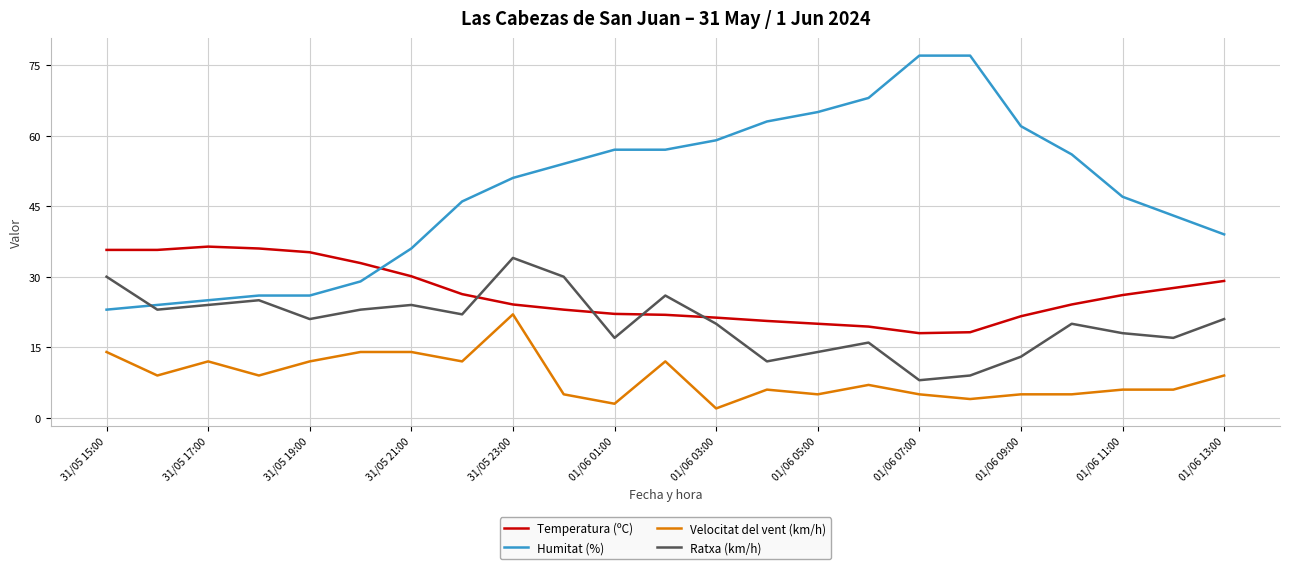

What is the maximum value shown in the chart?

77.0